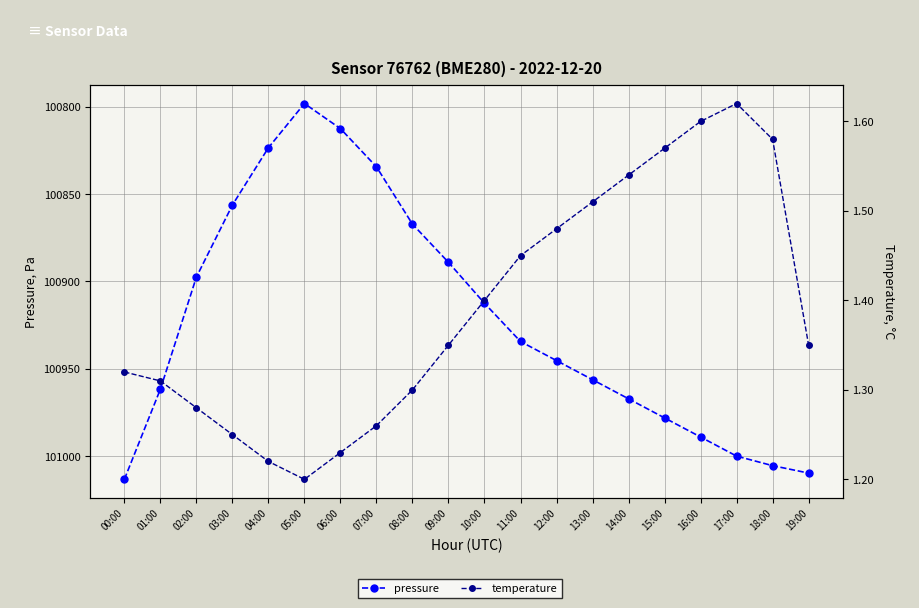

True or false: pressure has a value of 101000.0 at 17:00.

True